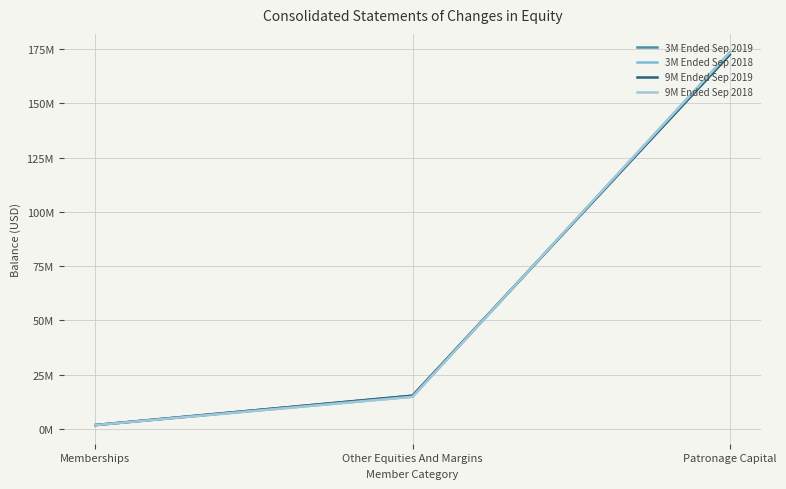

Does the chart have visible grid lines?

Yes